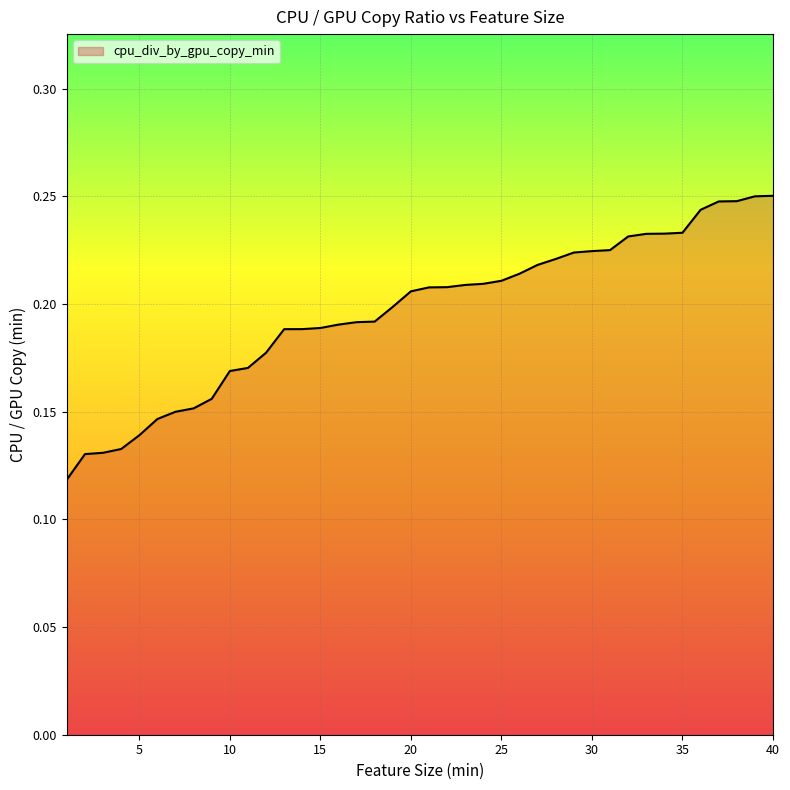

What is the sum of all values?

7.9